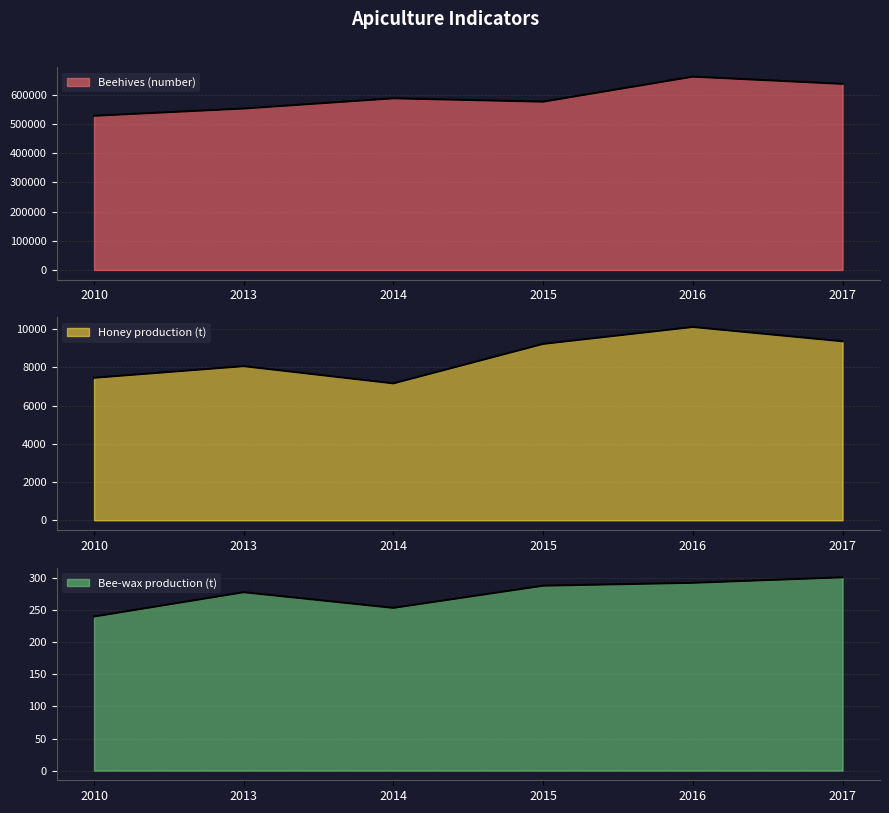

True or false: Beehives (number) and Bee-wax production (t) intersect in this chart.

False